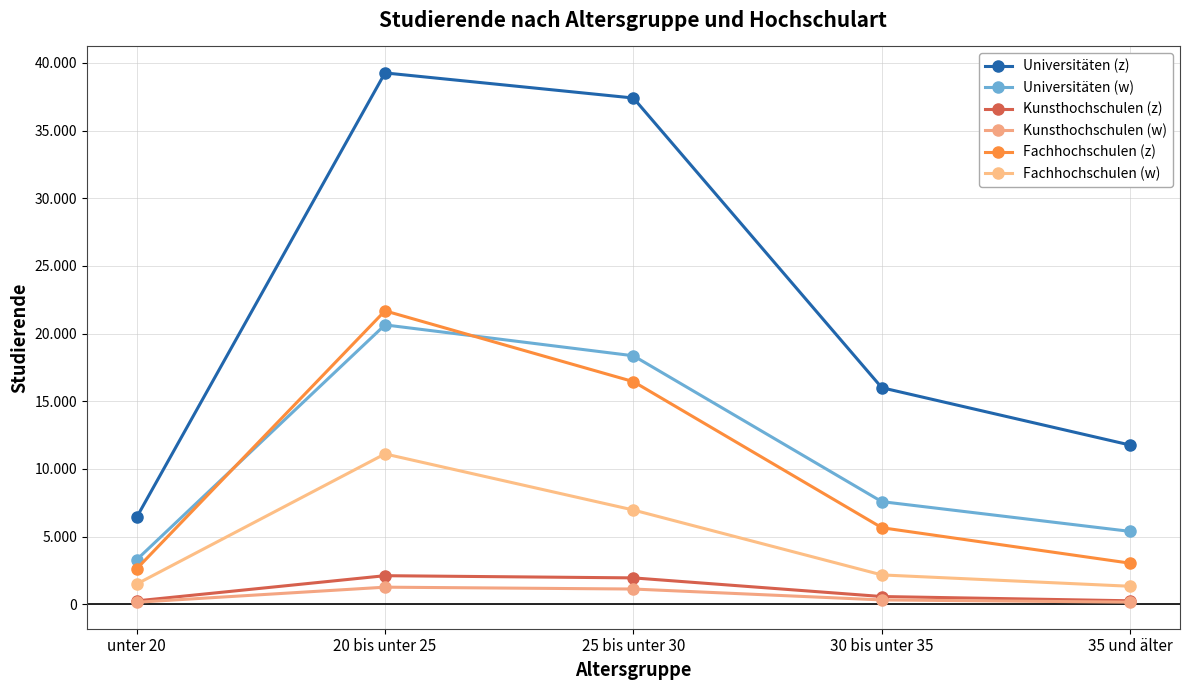

What is the total value across all series at unter 20?

14236